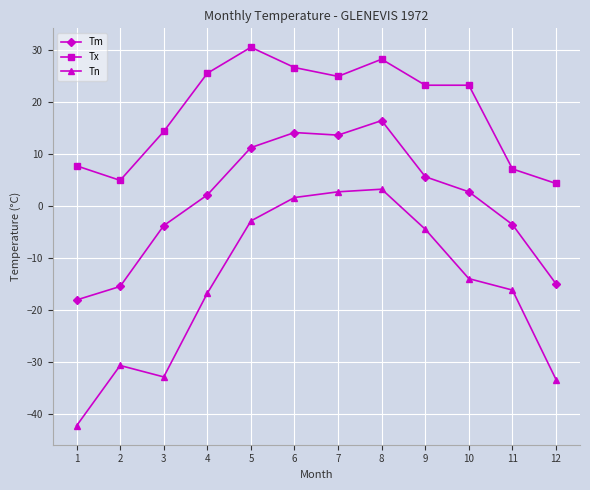

How many values in the Tn series are below -13?

7